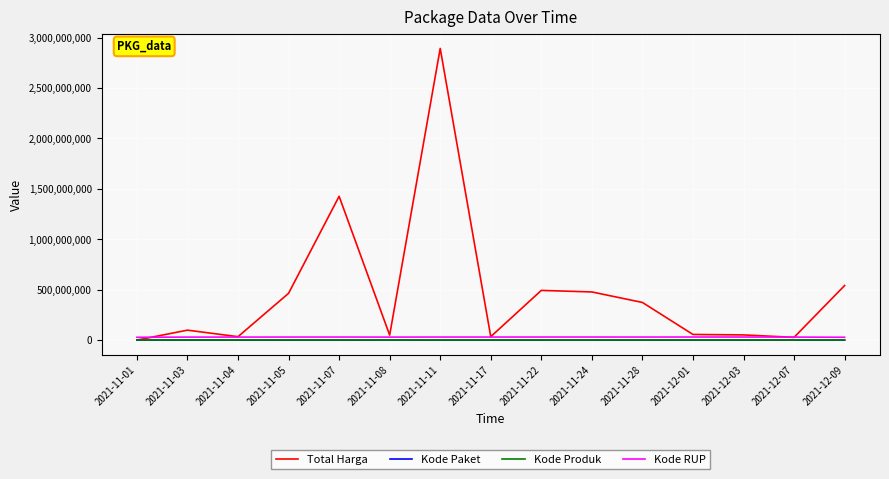

What are all the series names shown in the legend?

Total Harga, Kode Paket, Kode Produk, Kode RUP